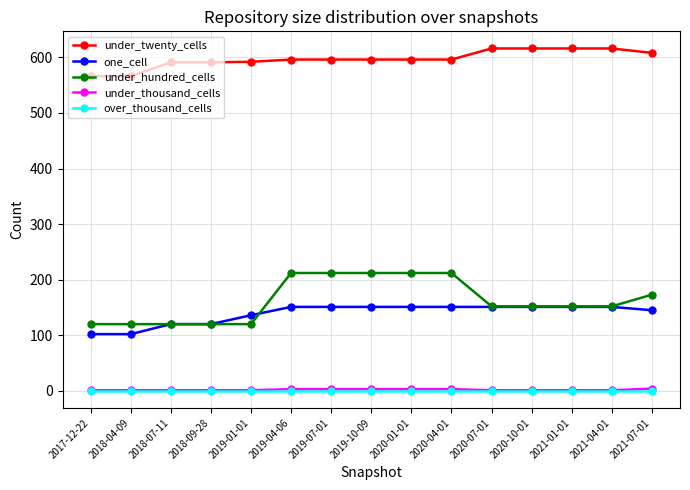

True or false: under_thousand_cells and under_hundred_cells cross at least once.

False